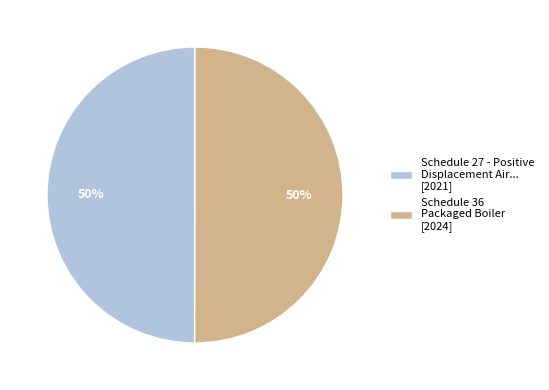

To the nearest percent, what percentage of the pie is Schedule 36 Packaged Boiler [2024]?

50%